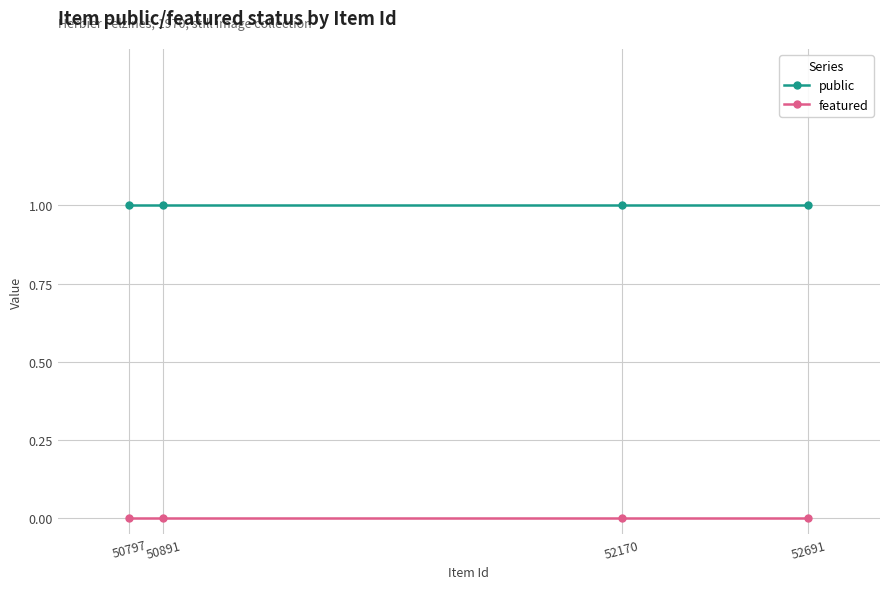

Between 52691 and 50891, which series saw the biggest shift?

public